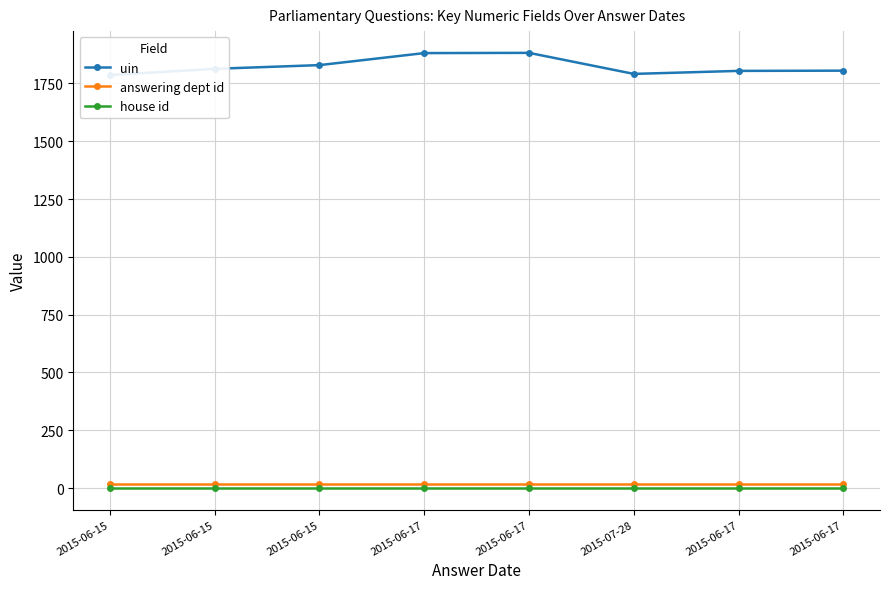

What is the label of the 4th point from the right?

2015-06-17